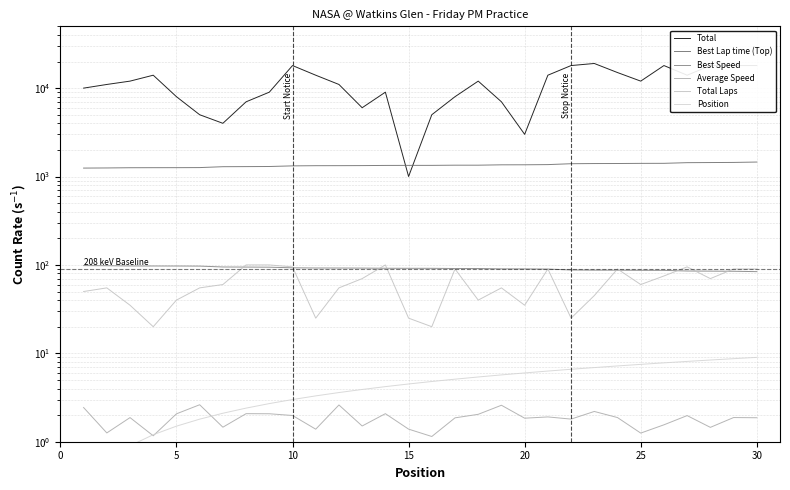

Which series has the largest total across all categories?

Total